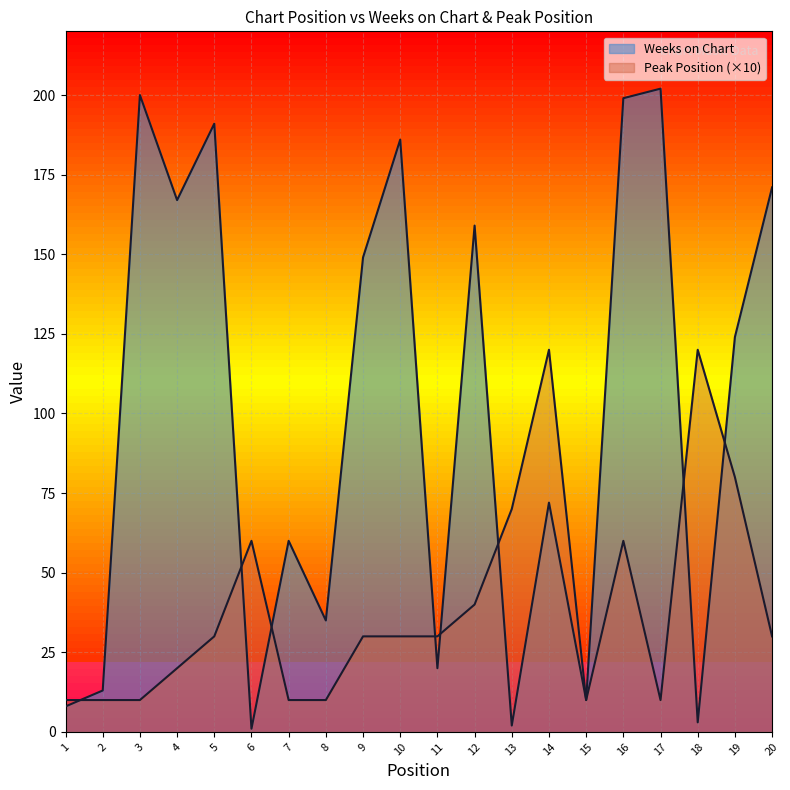

What is the value of the Peak Position point at the 12th from the left?

40